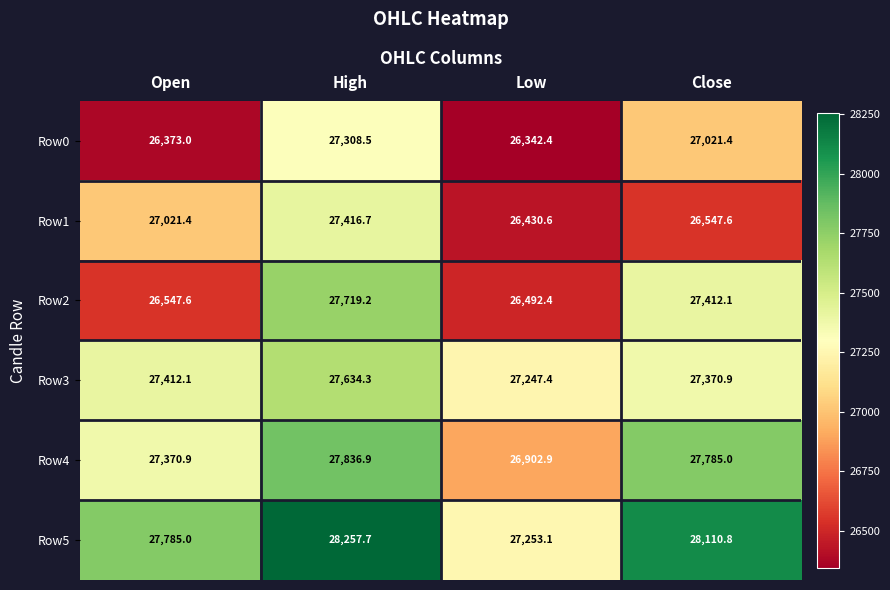

What is the average value of the Row3 series?

27416.2